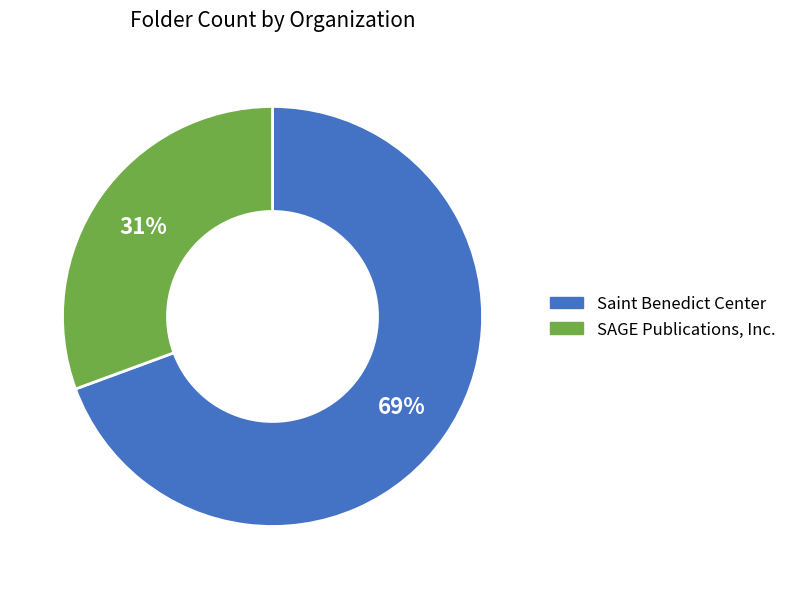

Combined, do Saint Benedict Center and SAGE Publications, Inc. account for over 50%?

Yes